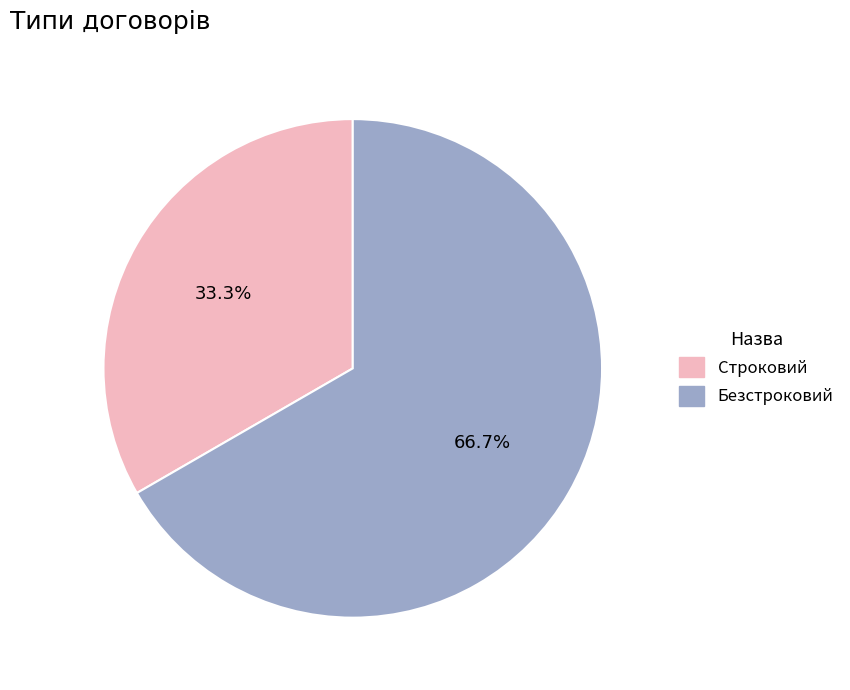

What portion of the pie excludes Безстроковий?

33.3%